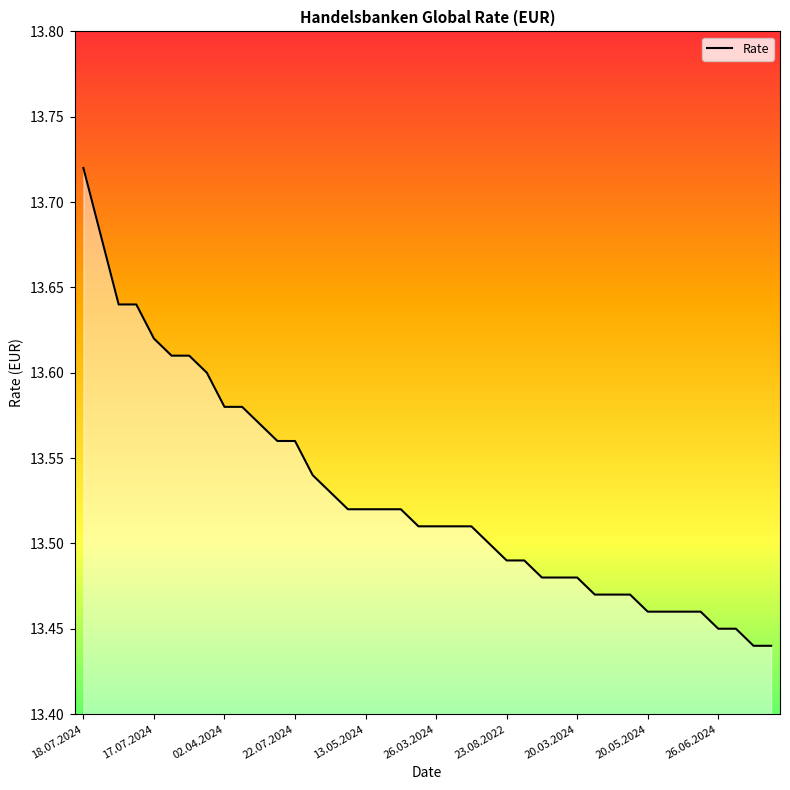

What is the difference between the maximum and minimum values?

0.3